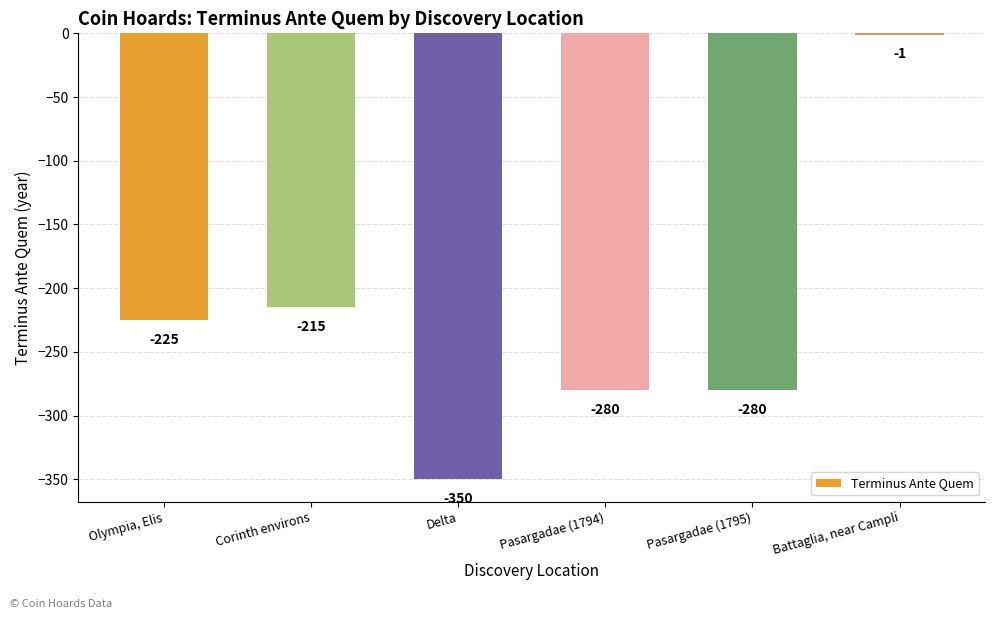

Is it true that the value at Delta is -350?

True